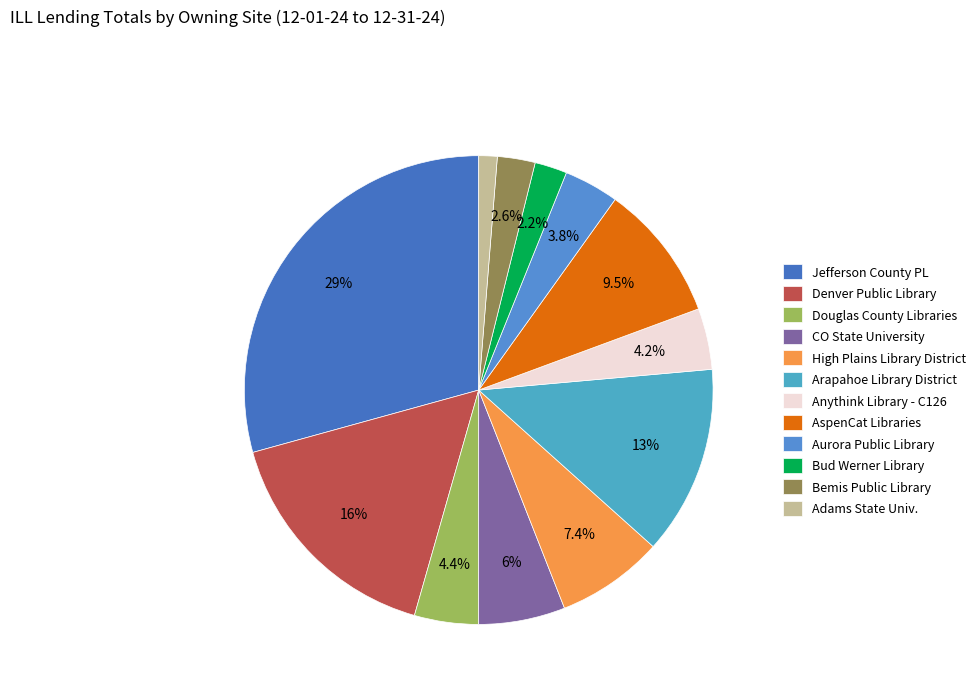

How many slices are in this pie chart?

12